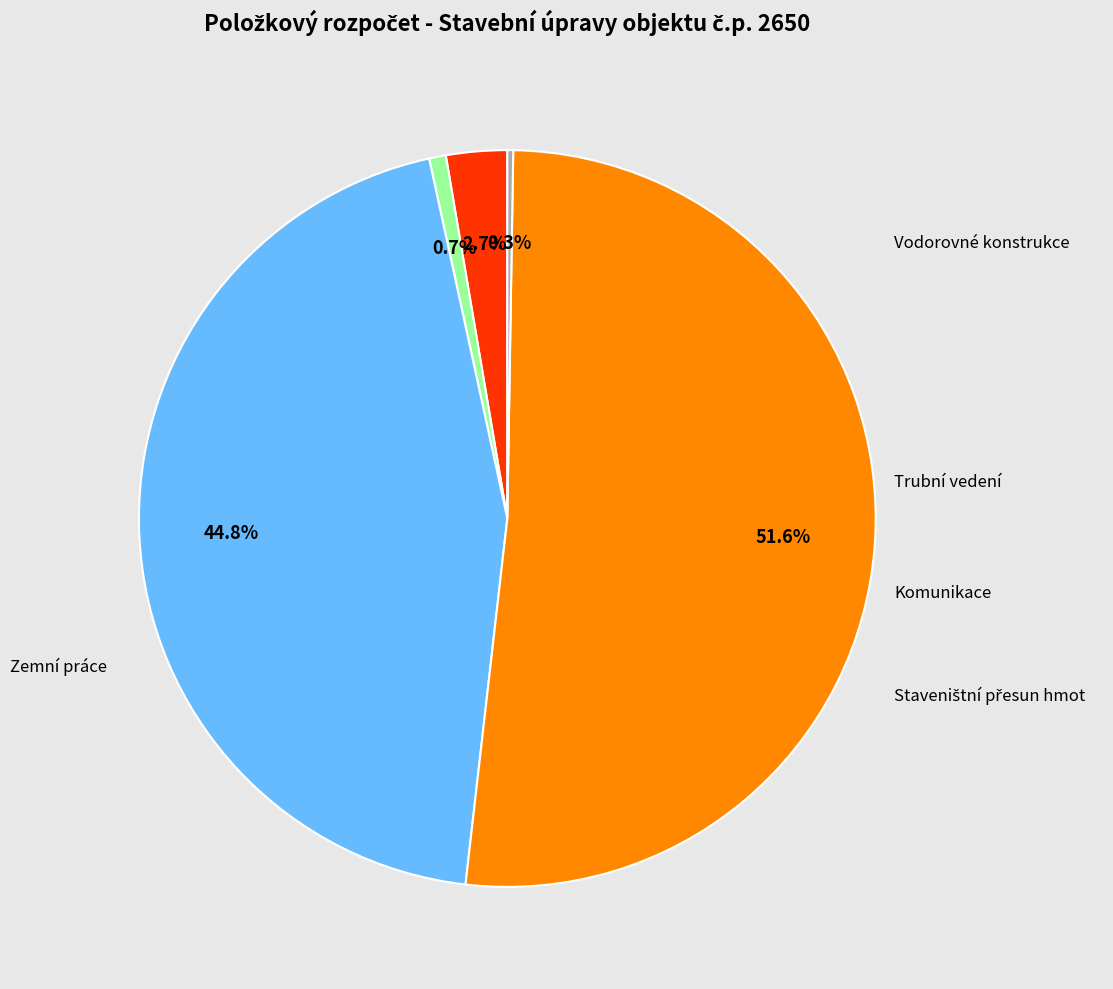

Which slice represents more than half of the pie?

Zemní práce